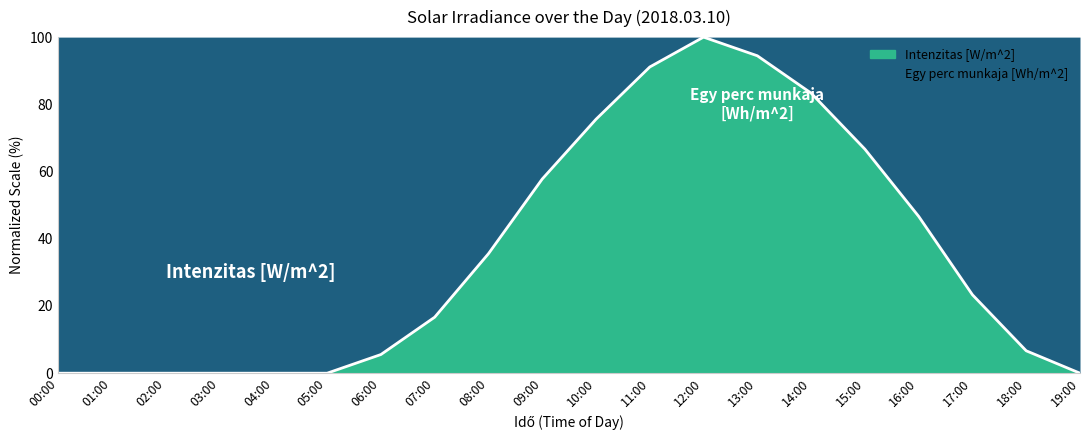

What is the label of the 19th point from the right?

01:00